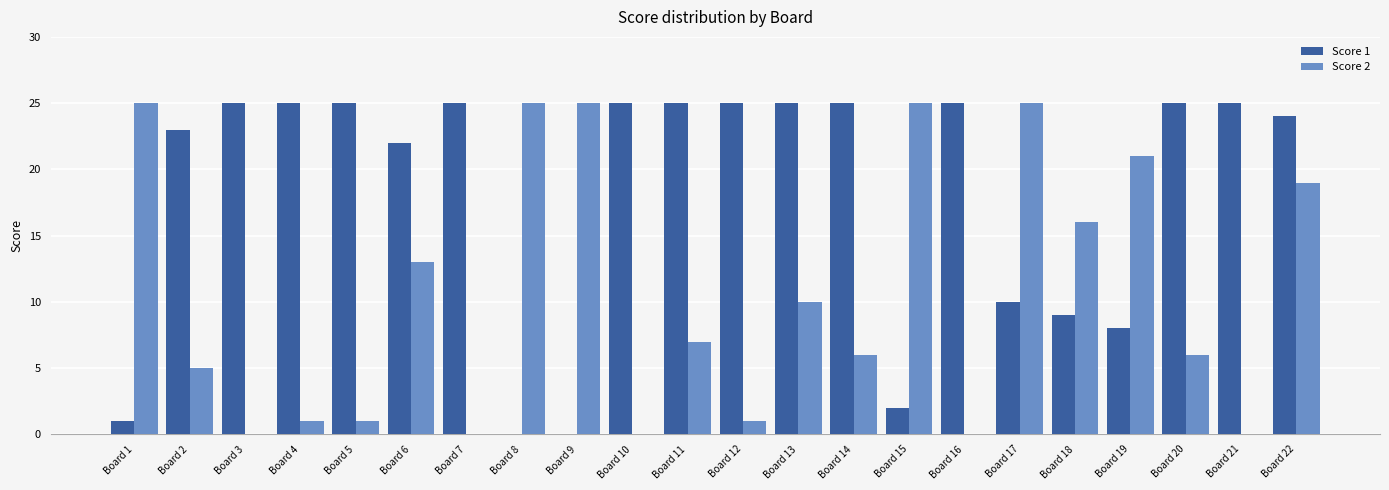

Which series has the largest total across all categories?

Score 1